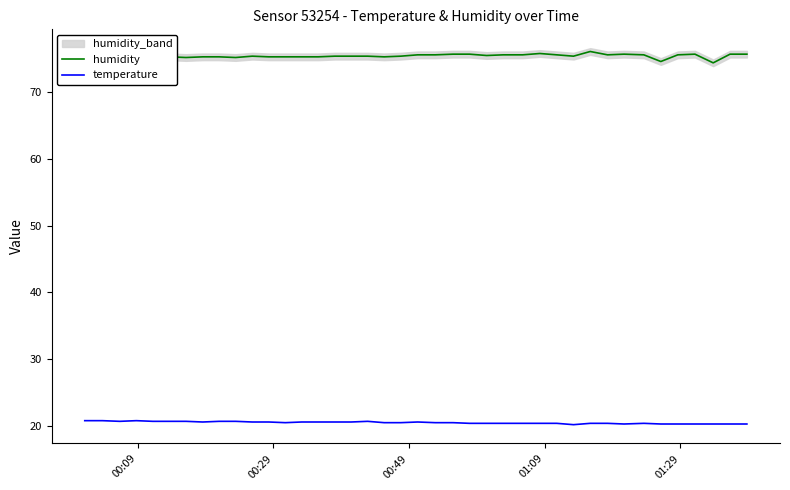

What are all the series names shown in the legend?

humidity, temperature